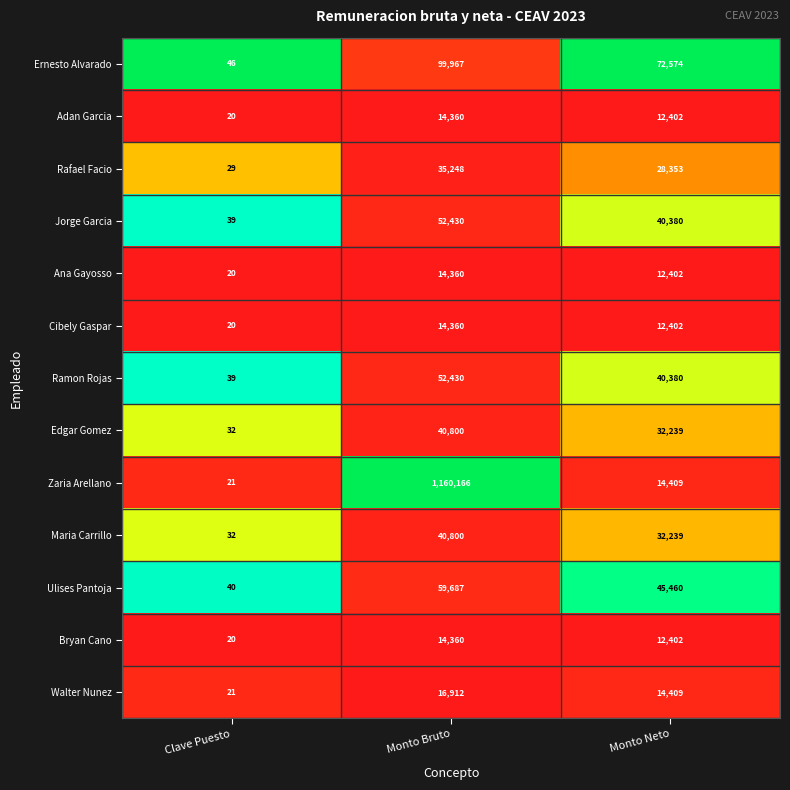

Which series changed the most between Clave Puesto and Monto Bruto?

Zaria Arellano